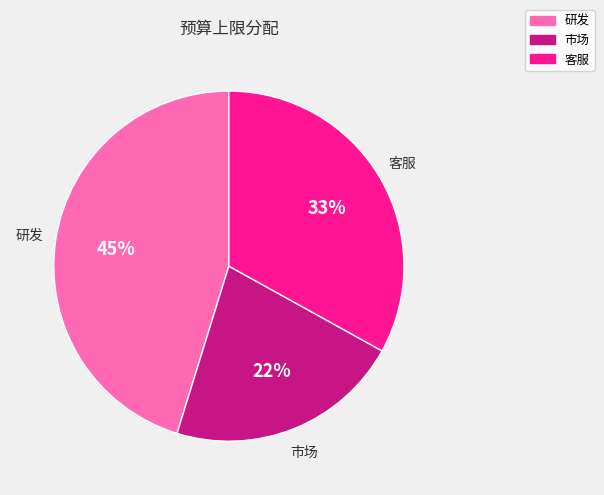

Which category has the smallest portion of the pie?

市场